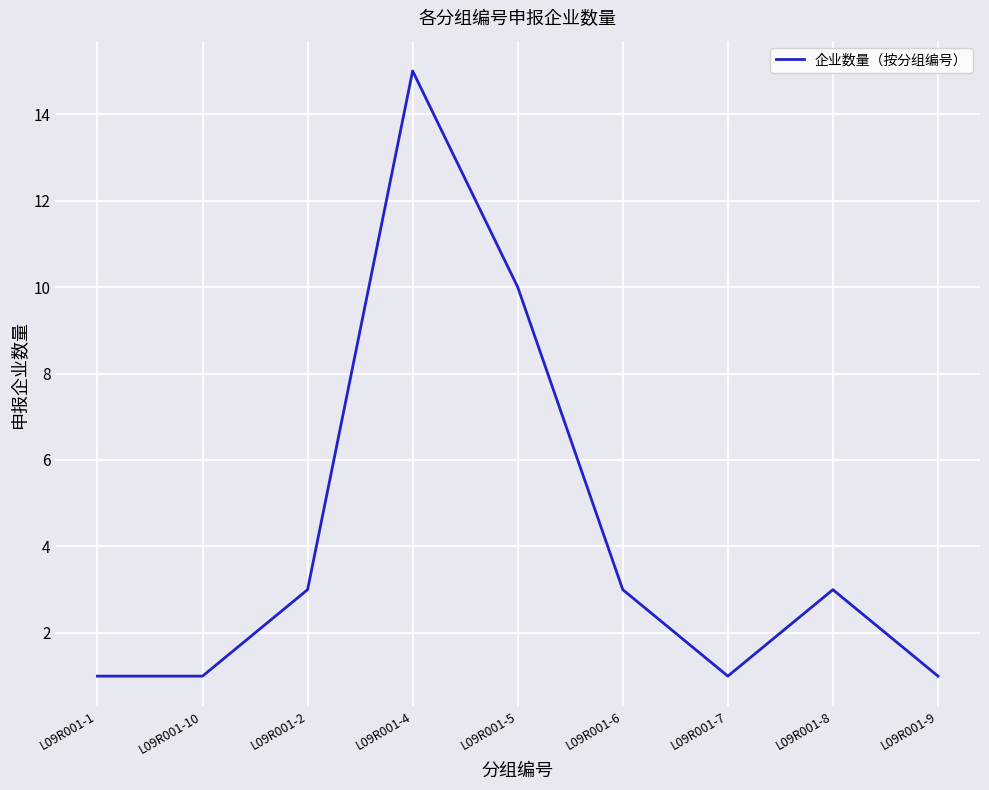

What is the greatest value displayed?

15